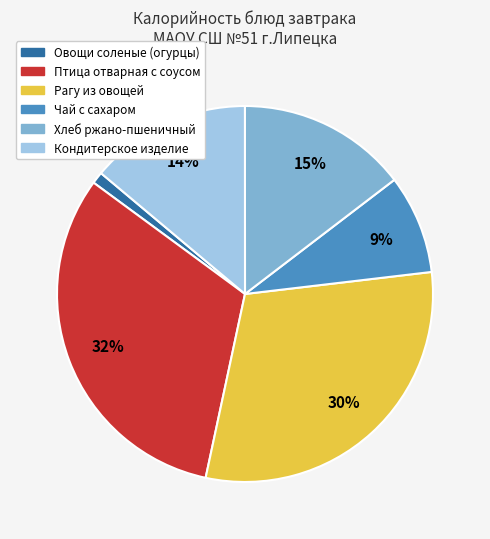

The Птица отварная с соусом slice represents 46% of the pie. True or false?

False